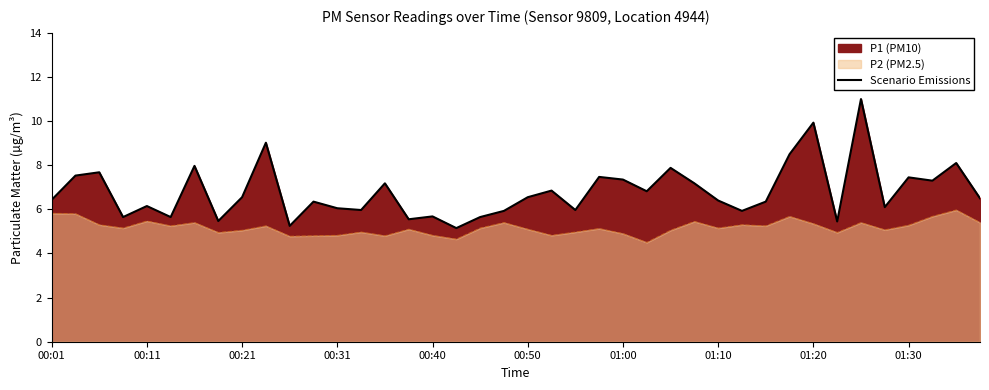

How many lines are shown in the chart?

1